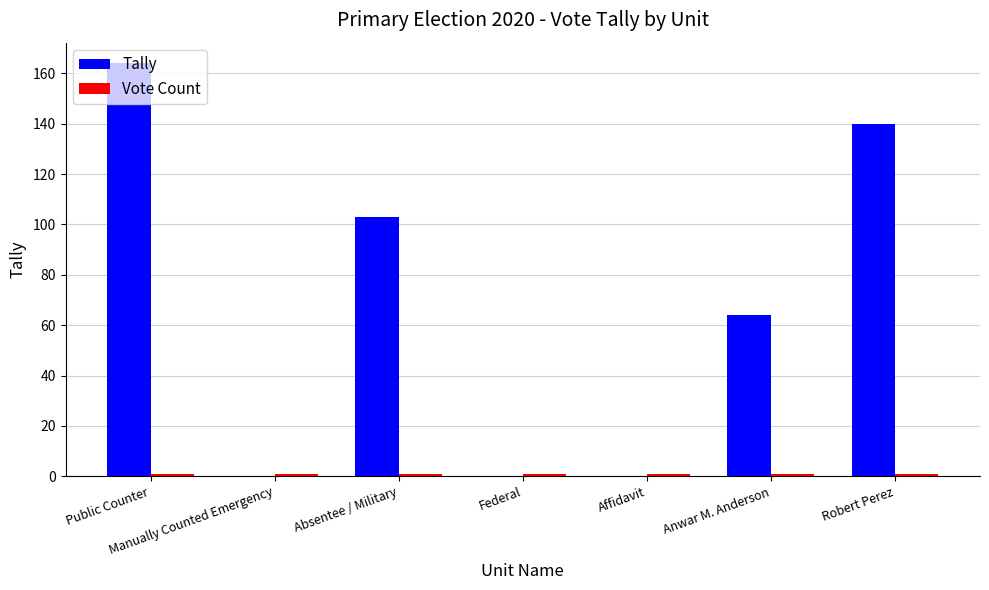

Is it true that Tally equals 164 at Public Counter?

True